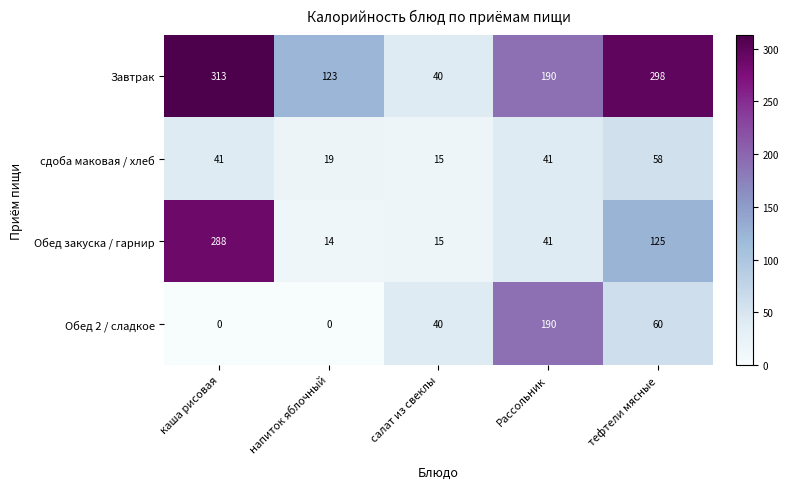

Rank the series by their maximum value, from highest to lowest.

Завтрак, Обед закуска / гарнир, Обед 2 / сладкое, сдоба маковая / хлеб